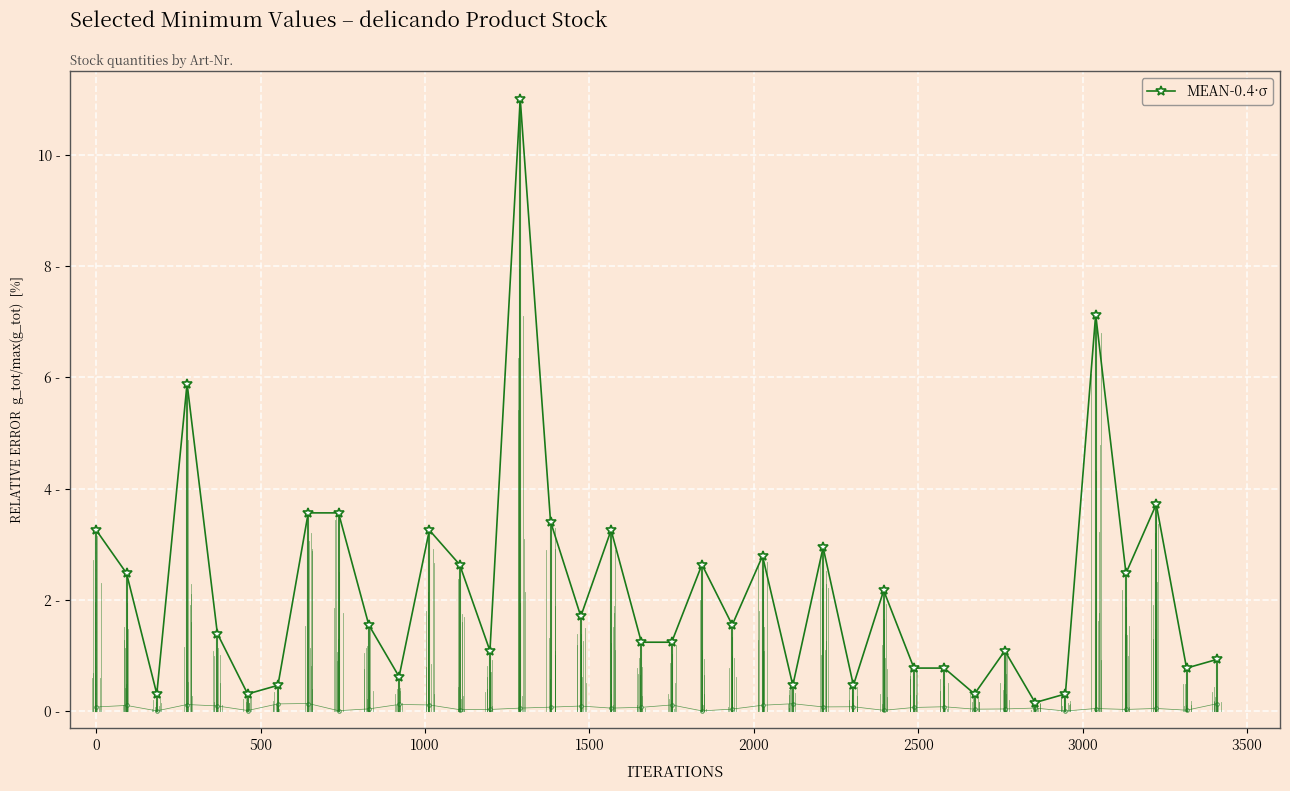

What is the difference between the second highest and minimum values?

7.0